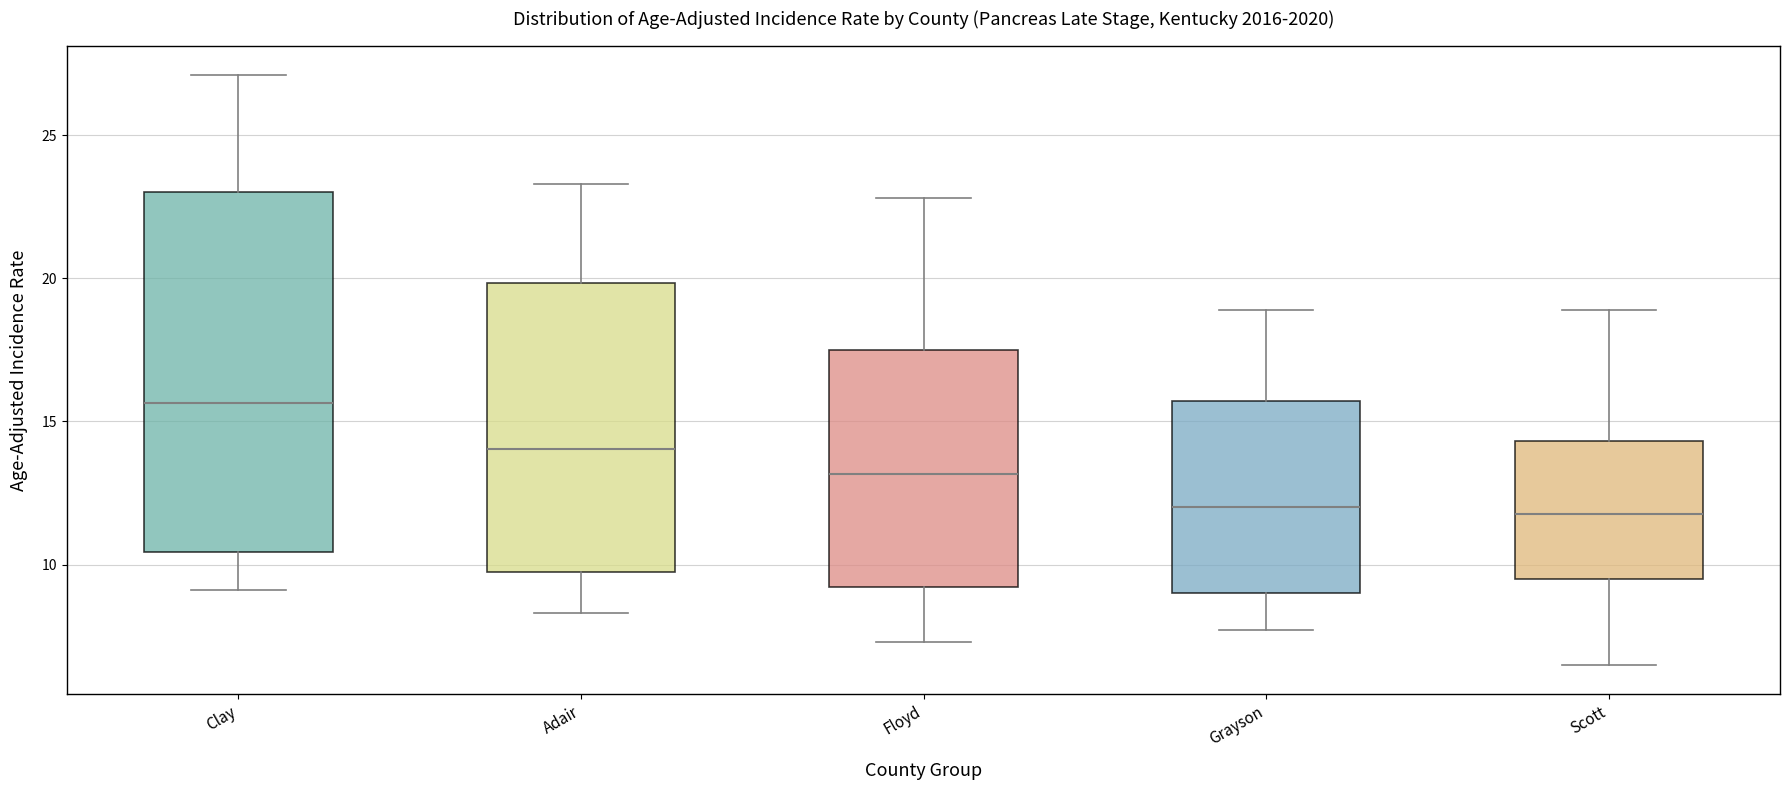

Reading left to right, read every box against the y-axis: the position of its median line, the range the box covers, and the ends of its whiskers. The values are not printed on the chart, so give them approximately, as read against the axis.

Clay: median 15.5, box 10.5 to 23.0, whiskers 9.0 to 27.0
Adair: median 14.0, box 10.0 to 20.0, whiskers 8.5 to 23.5
Floyd: median 13.0, box 9.0 to 17.5, whiskers 7.5 to 23.0
Grayson: median 12.0, box 9.0 to 15.5, whiskers 7.5 to 19.0
Scott: median 12.0, box 9.5 to 14.5, whiskers 6.5 to 19.0